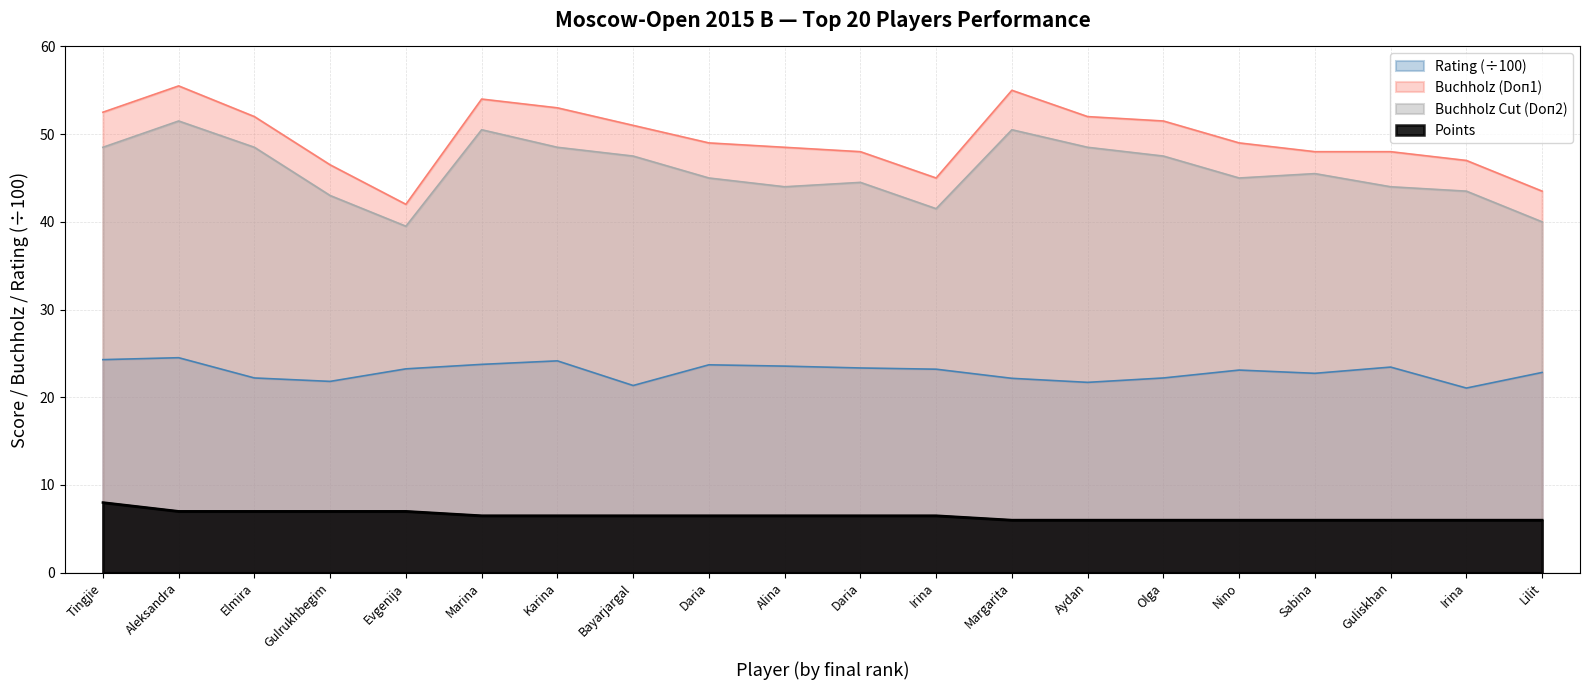

True or false: Buchholz (Doп1) and Points intersect in this chart.

False